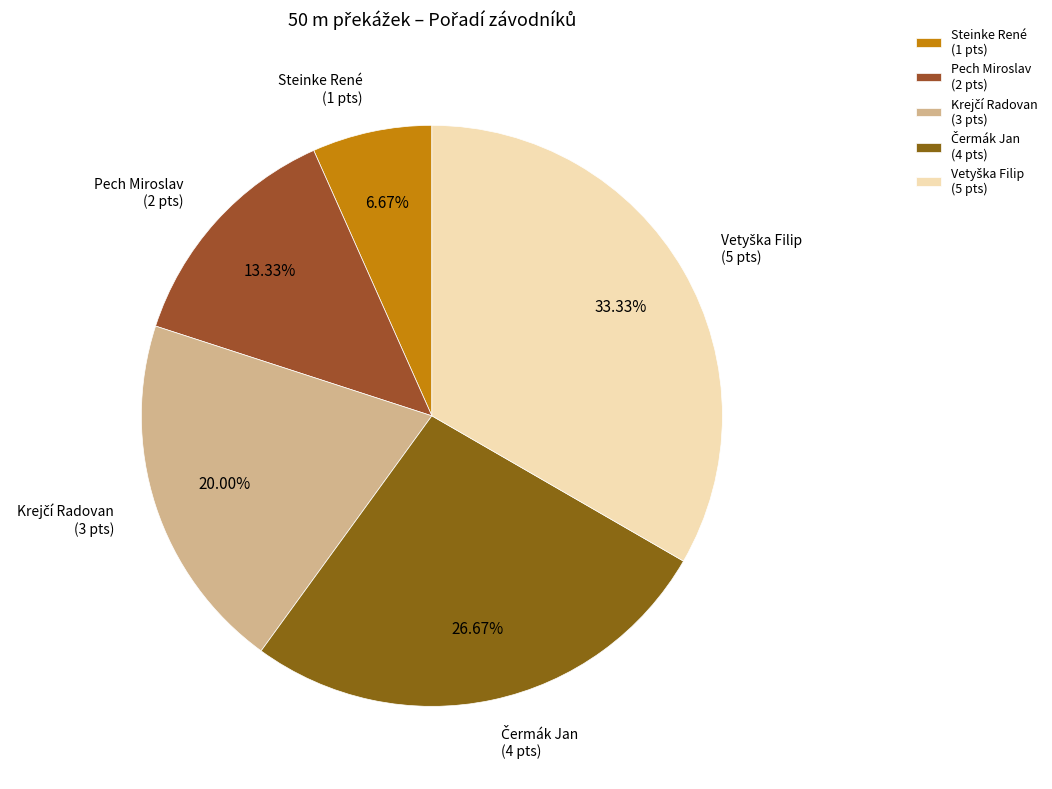

Is there a majority slice in this chart?

No